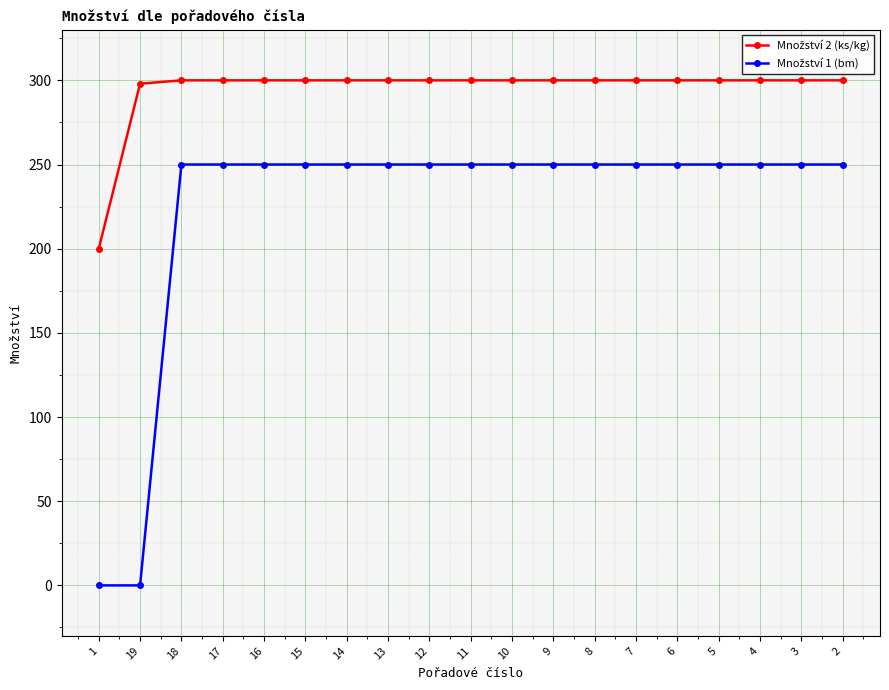

What is the label of the 15th point from the right?

16